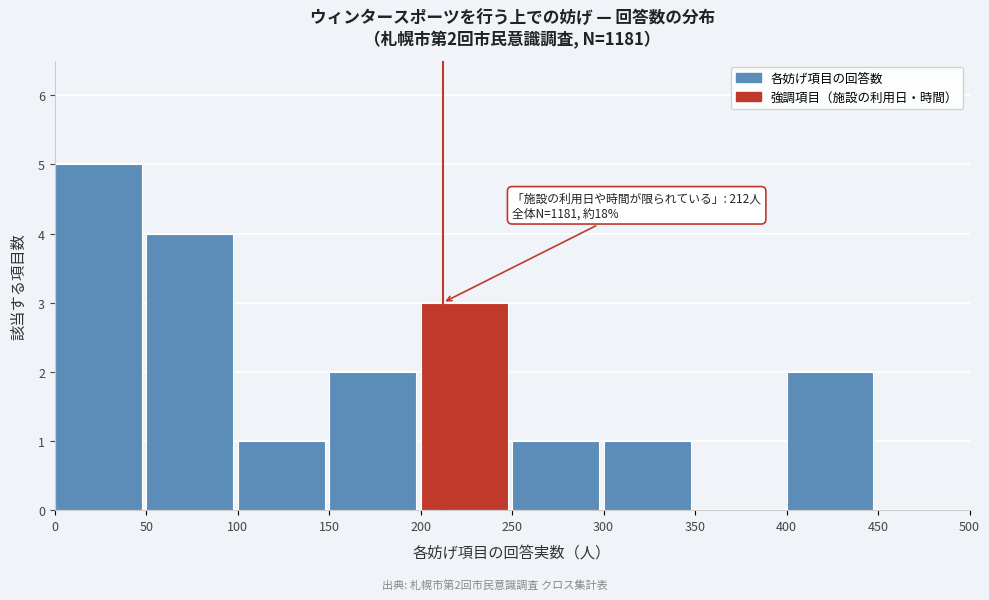

Which range on the x-axis has the tallest bar?

0 to 50